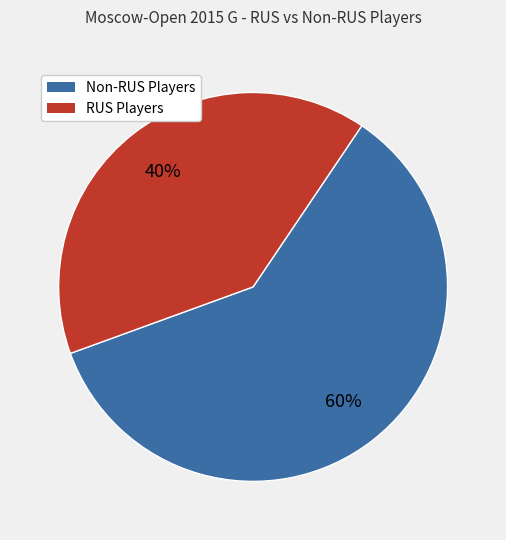

Is there a majority slice in this chart?

Yes